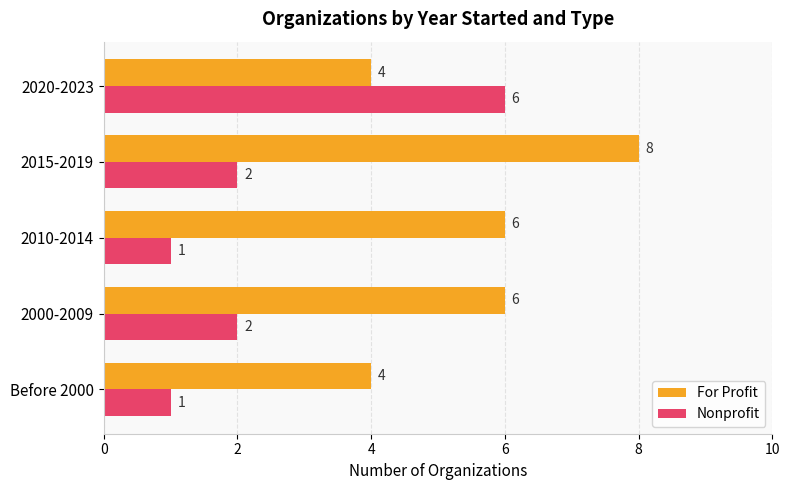

What is the difference between the maximum and minimum values in the Nonprofit series?

5